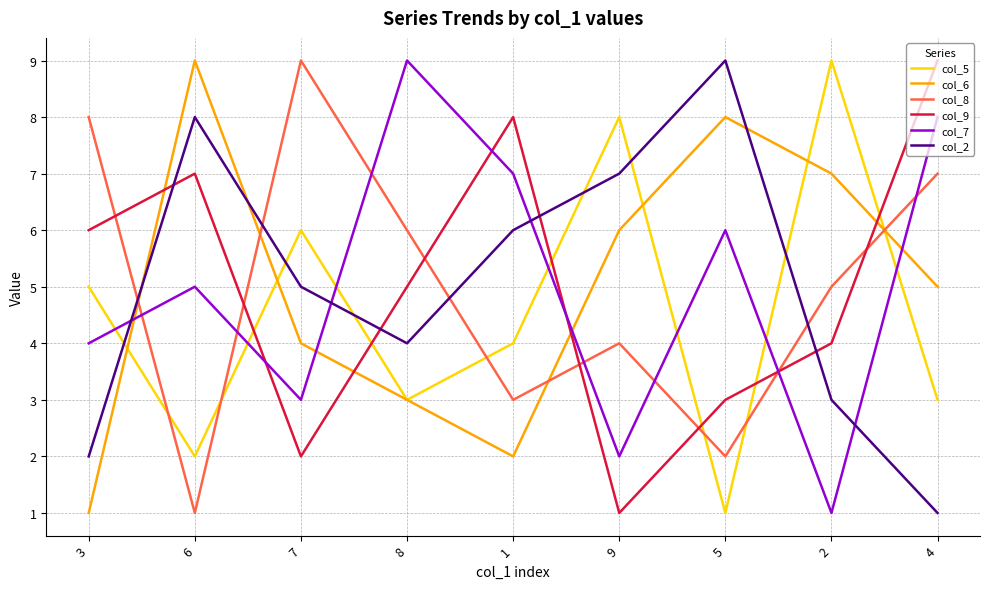

Which series changed the most between 1 and 2?

col_7